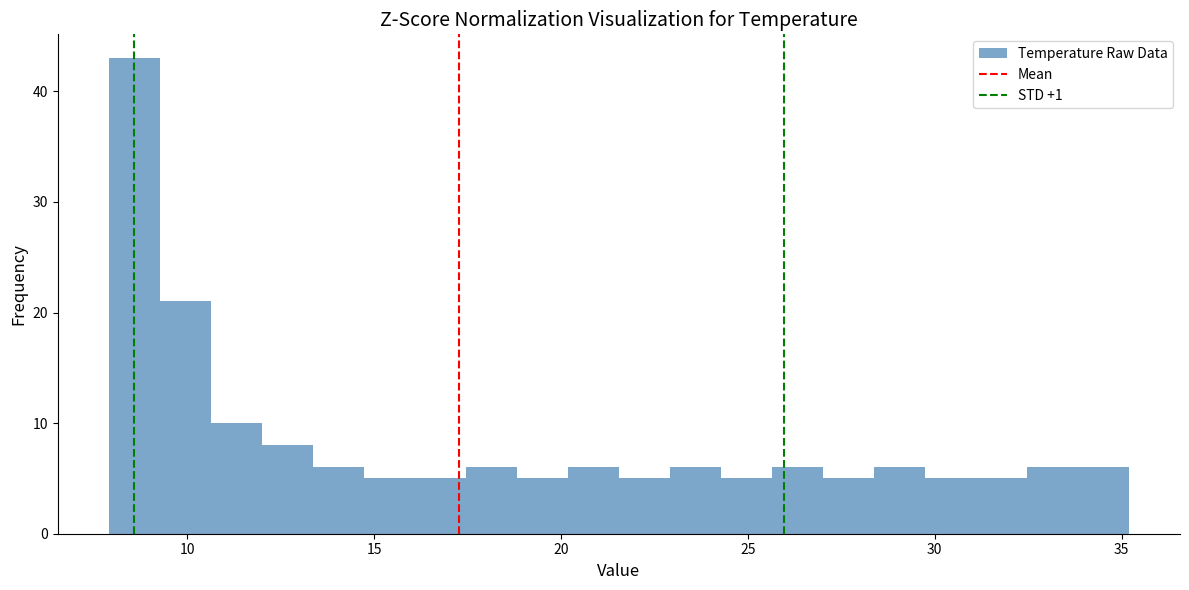

Read against the x-axis, roughly where is the centre of the tallest bar?

8.5